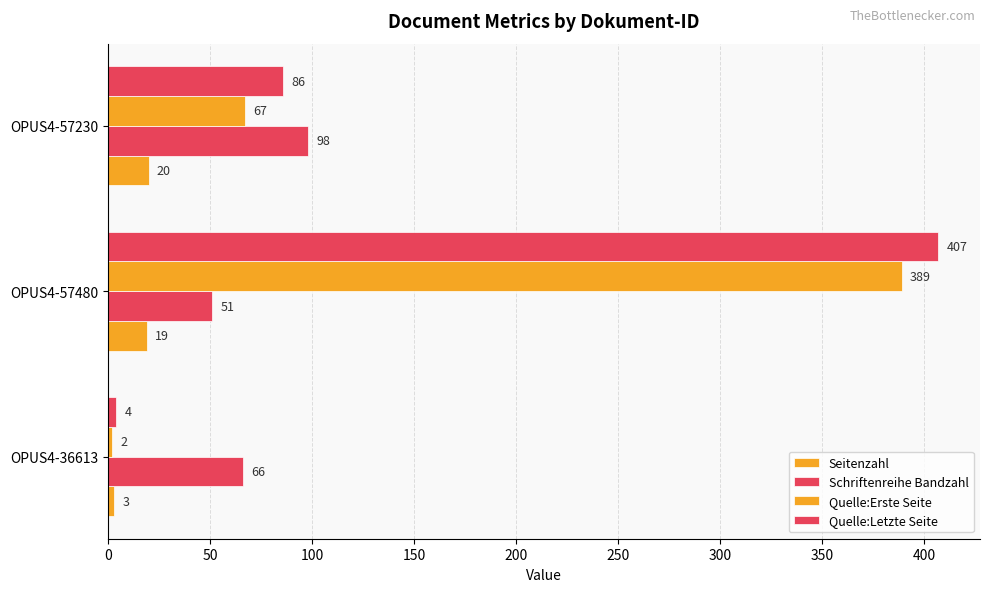

What is the value of the Schriftenreihe Bandzahl bar at the 1st from the left?

66